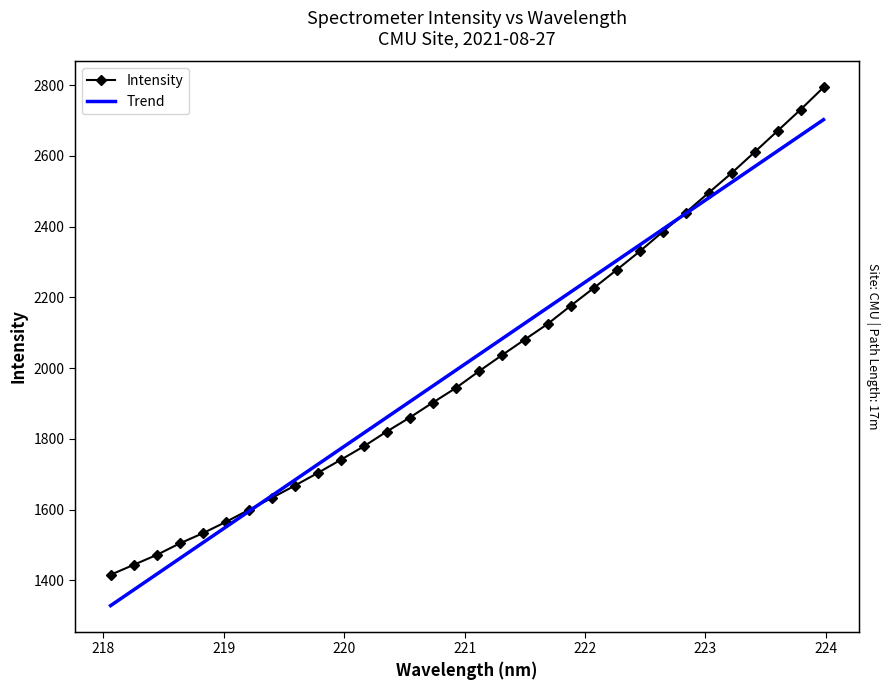

How many data points in Intensity are less than 1990?

16